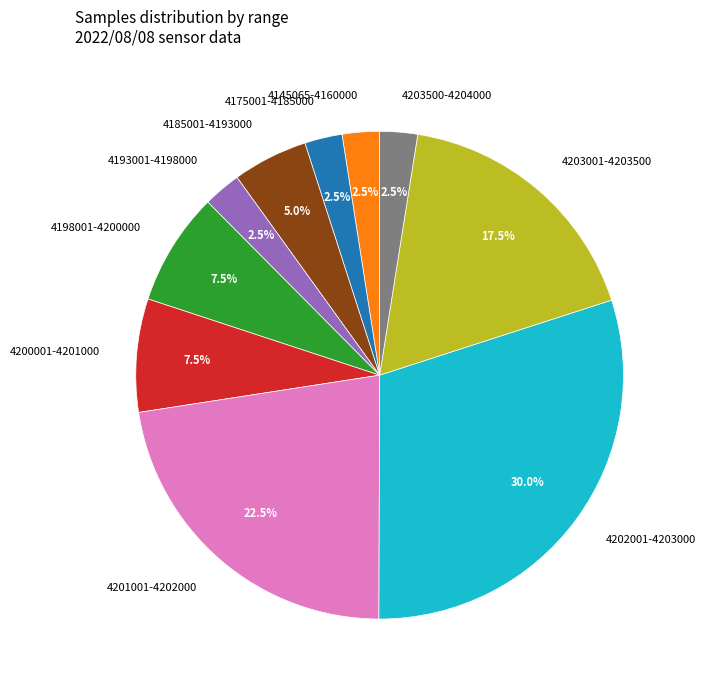

How many segments does this pie chart have?

10